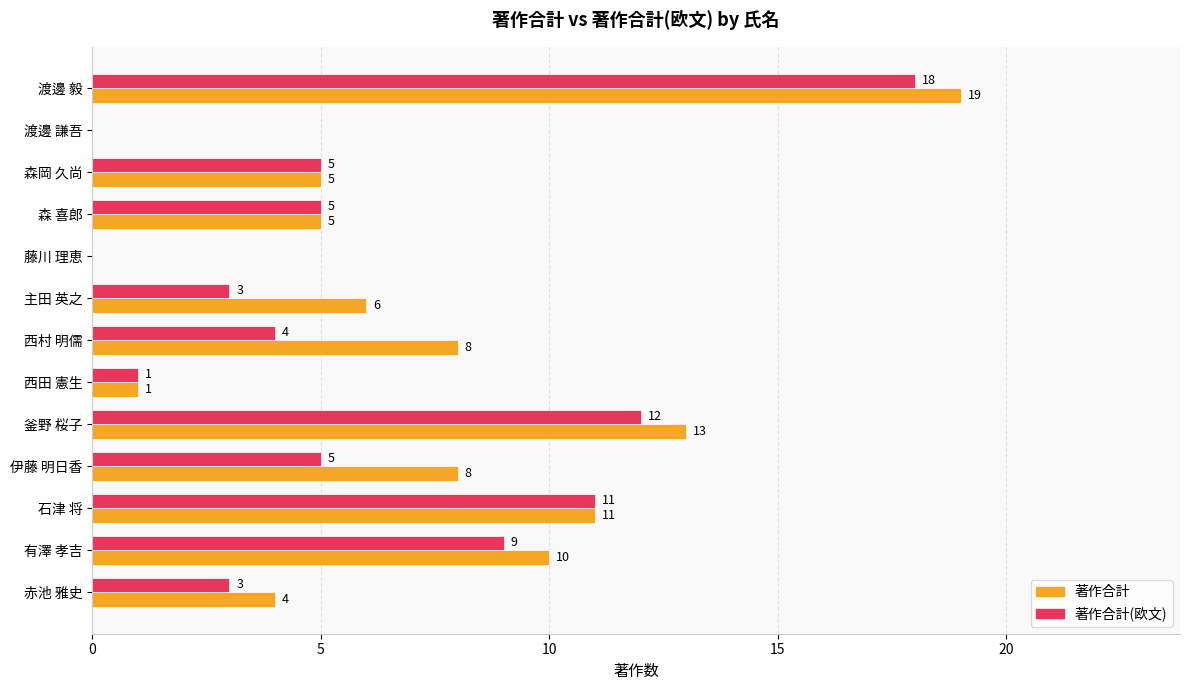

What is the maximum value shown in the chart?

19